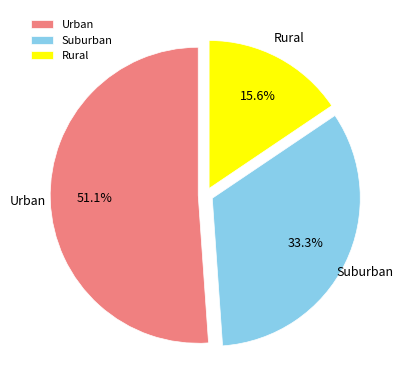

Rank the categories by value from highest to lowest.

Urban, Suburban, Rural